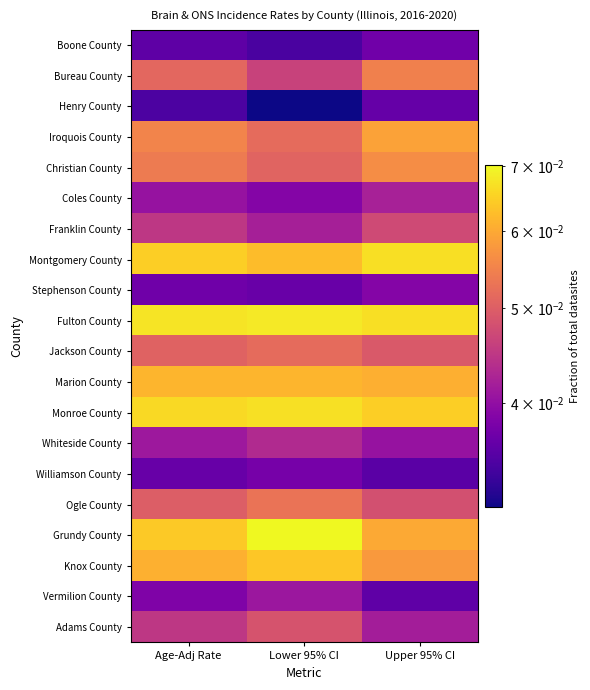

Reading left to right, transcribe all the data shown in this chart.

Boone County: Age-Adj Rate=0.0	Lower 95% CI=0.0	Upper 95% CI=0.0
Bureau County: Age-Adj Rate=0.1	Lower 95% CI=0.0	Upper 95% CI=0.1
Henry County: Age-Adj Rate=0.0	Lower 95% CI=0.0	Upper 95% CI=0.0
Iroquois County: Age-Adj Rate=0.1	Lower 95% CI=0.1	Upper 95% CI=0.1
Christian County: Age-Adj Rate=0.1	Lower 95% CI=0.1	Upper 95% CI=0.1
Coles County: Age-Adj Rate=0.0	Lower 95% CI=0.0	Upper 95% CI=0.0
Franklin County: Age-Adj Rate=0.0	Lower 95% CI=0.0	Upper 95% CI=0.0
Montgomery County: Age-Adj Rate=0.1	Lower 95% CI=0.1	Upper 95% CI=0.1
Stephenson County: Age-Adj Rate=0.0	Lower 95% CI=0.0	Upper 95% CI=0.0
Fulton County: Age-Adj Rate=0.1	Lower 95% CI=0.1	Upper 95% CI=0.1
Jackson County: Age-Adj Rate=0.1	Lower 95% CI=0.1	Upper 95% CI=0.0
Marion County: Age-Adj Rate=0.1	Lower 95% CI=0.1	Upper 95% CI=0.1
Monroe County: Age-Adj Rate=0.1	Lower 95% CI=0.1	Upper 95% CI=0.1
Whiteside County: Age-Adj Rate=0.0	Lower 95% CI=0.0	Upper 95% CI=0.0
Williamson County: Age-Adj Rate=0.0	Lower 95% CI=0.0	Upper 95% CI=0.0
Ogle County: Age-Adj Rate=0.1	Lower 95% CI=0.1	Upper 95% CI=0.0
Grundy County: Age-Adj Rate=0.1	Lower 95% CI=0.1	Upper 95% CI=0.1
Knox County: Age-Adj Rate=0.1	Lower 95% CI=0.1	Upper 95% CI=0.1
Vermilion County: Age-Adj Rate=0.0	Lower 95% CI=0.0	Upper 95% CI=0.0
Adams County: Age-Adj Rate=0.0	Lower 95% CI=0.0	Upper 95% CI=0.0